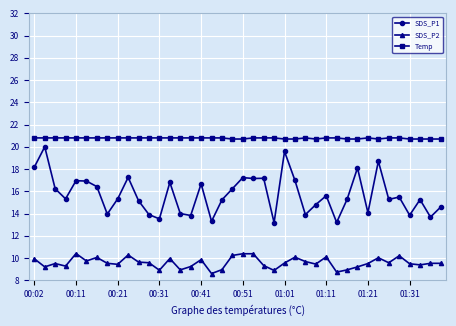

True or false: SDS_P1 and Temp cross at least once.

False